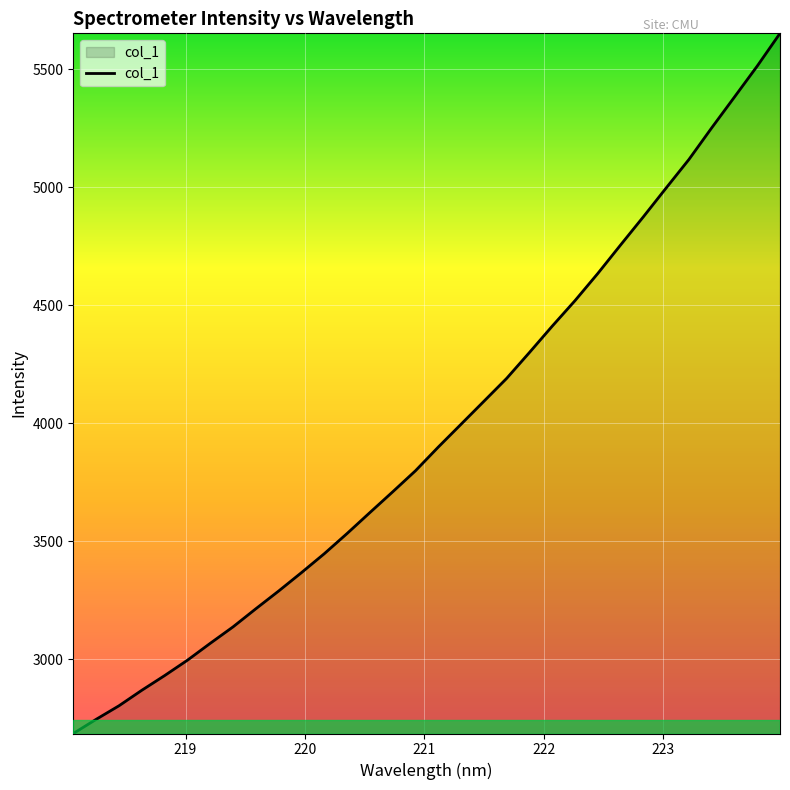

What is the difference between the maximum and minimum values?

2967.6